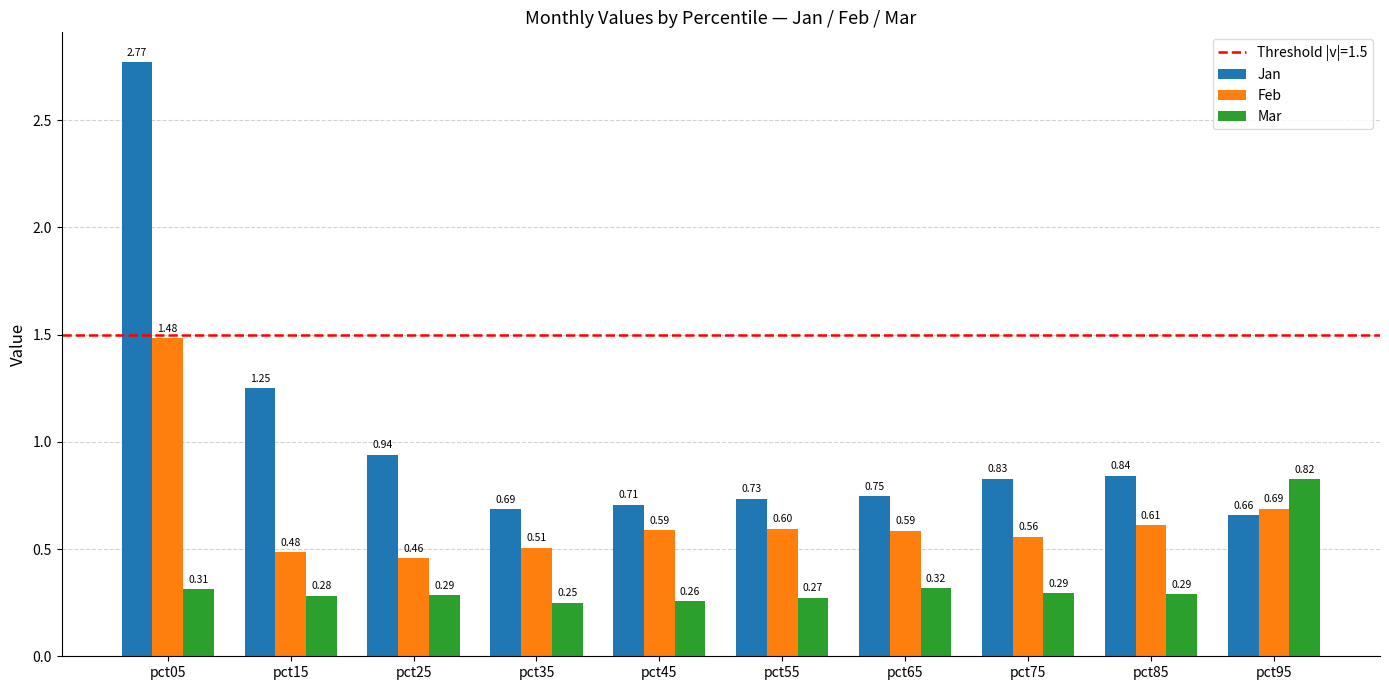

Rank the series by their maximum value, from highest to lowest.

Jan, Feb, Mar